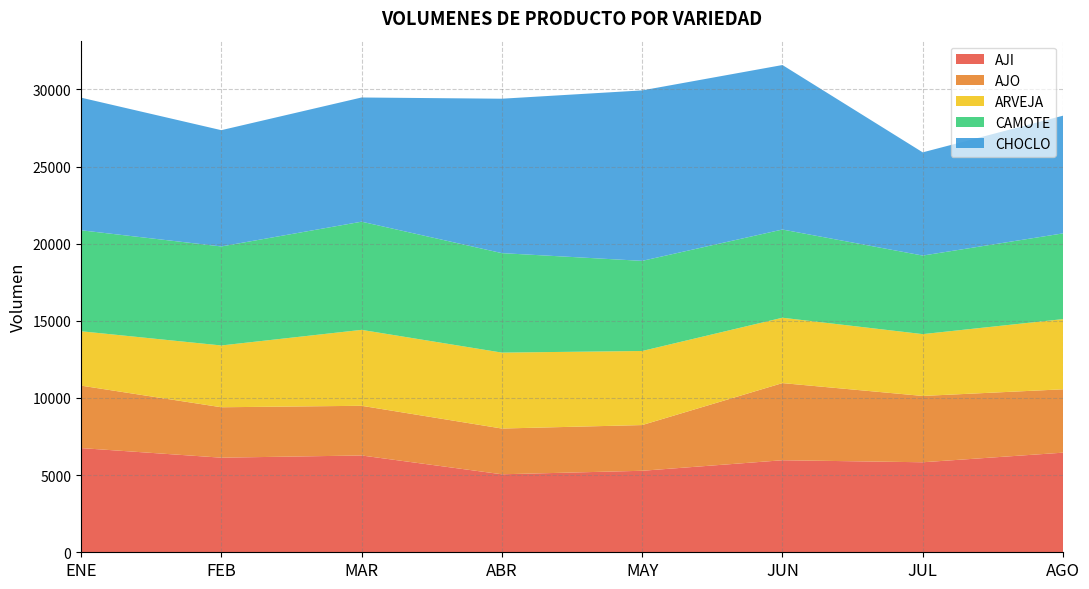

Reading right to left, list all the values displayed in this chart.

AJI: 6456	5834	5965	5282	5055	6274	6131	6753
AJO: 4107	4298	5000	2963	2965	3220	3268	4048
ARVEJA: 4548	4007	4236	4801	4921	4921	4005	3524
CAMOTE: 5557	5091	5717	5841	6447	7011	6417	6544
CHOCLO: 7627	6690	10661	11048	10008	8049	7536	8597